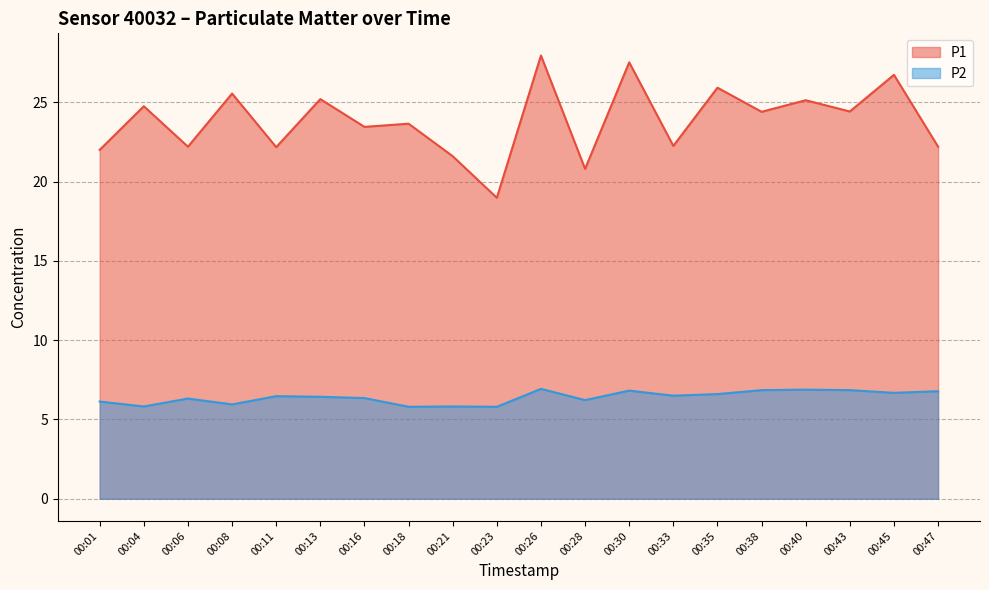

At which label does P2 first exceed 6?

00:01